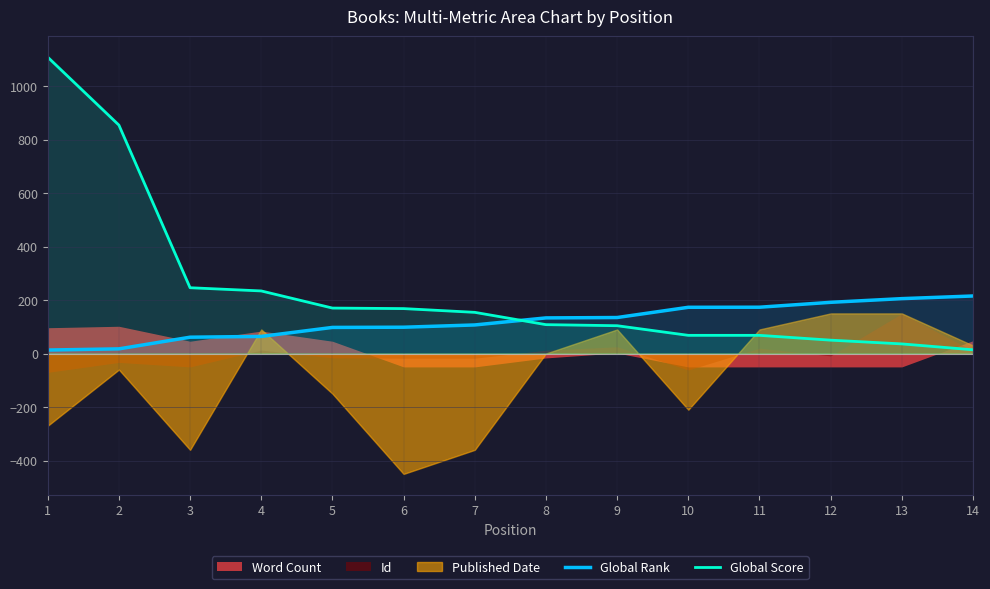

How many lines are shown in the chart?

2